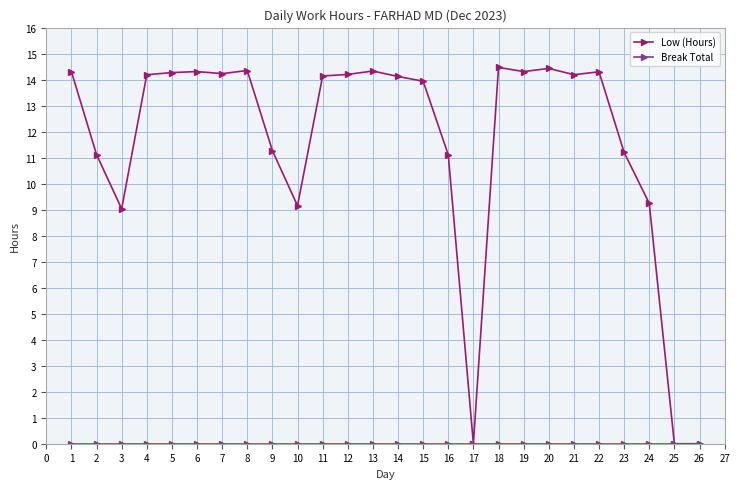

How many data points does each series have?

26